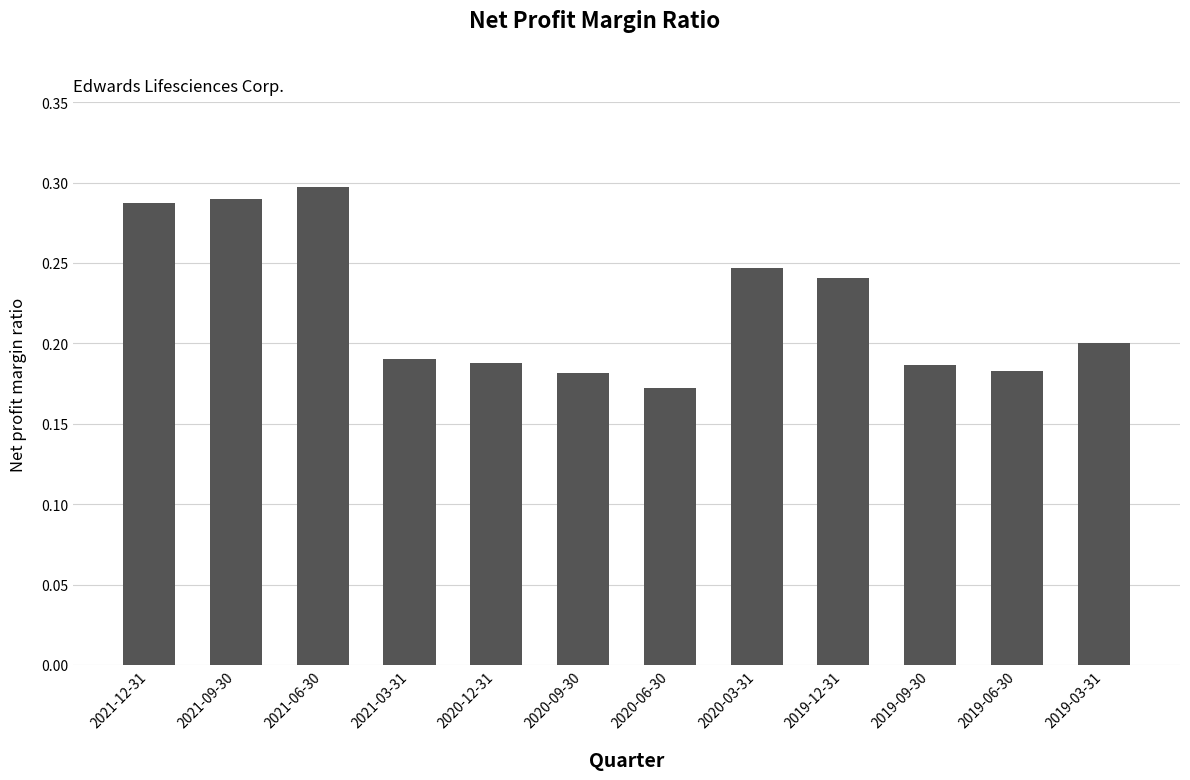

True or false: the data shows 0.4 at 2019-12-31.

False